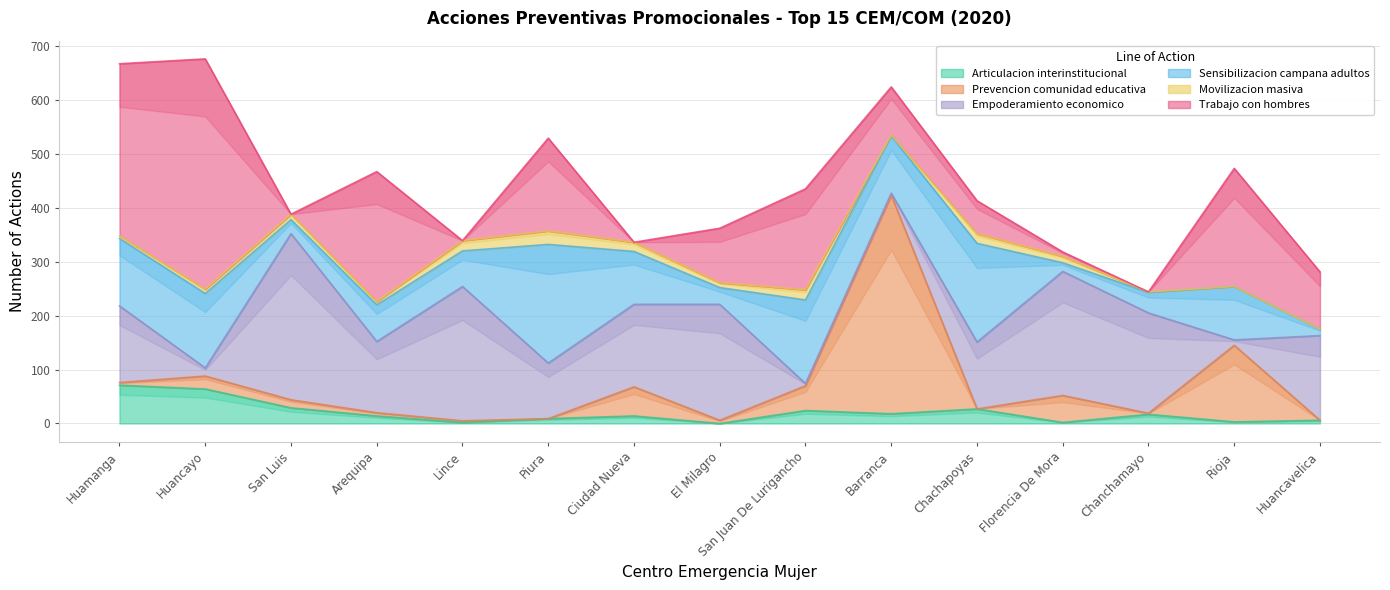

List the labels in order of Articulacion interinstitucional value, smallest first.

El Milagro, Lince, Florencia De Mora, Rioja, Huancavelica, Piura, Arequipa, Ciudad Nueva, Chanchamayo, Barranca, San Juan De Lurigancho, Chachapoyas, San Luis, Huancayo, Huamanga